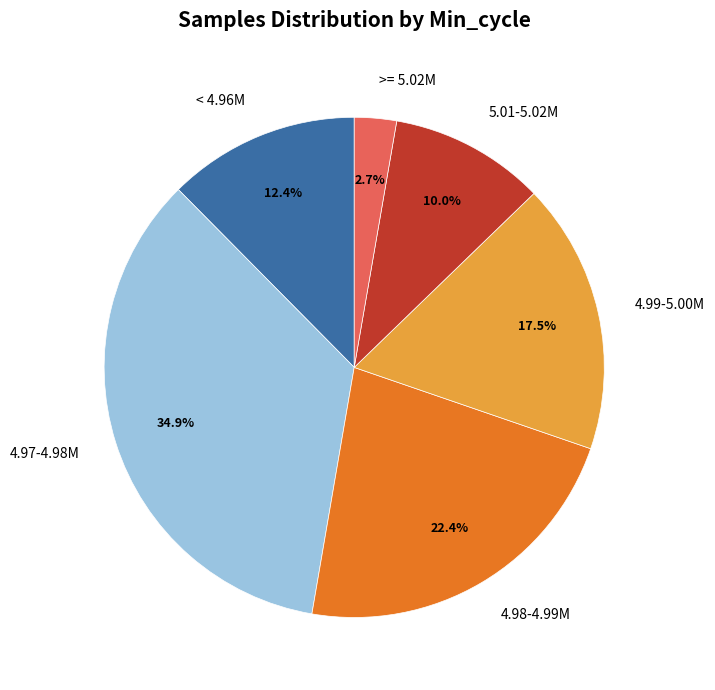

Rank the categories by value from highest to lowest.

4.97-4.98M, 4.98-4.99M, 4.99-5.00M, < 4.96M, 5.01-5.02M, >= 5.02M